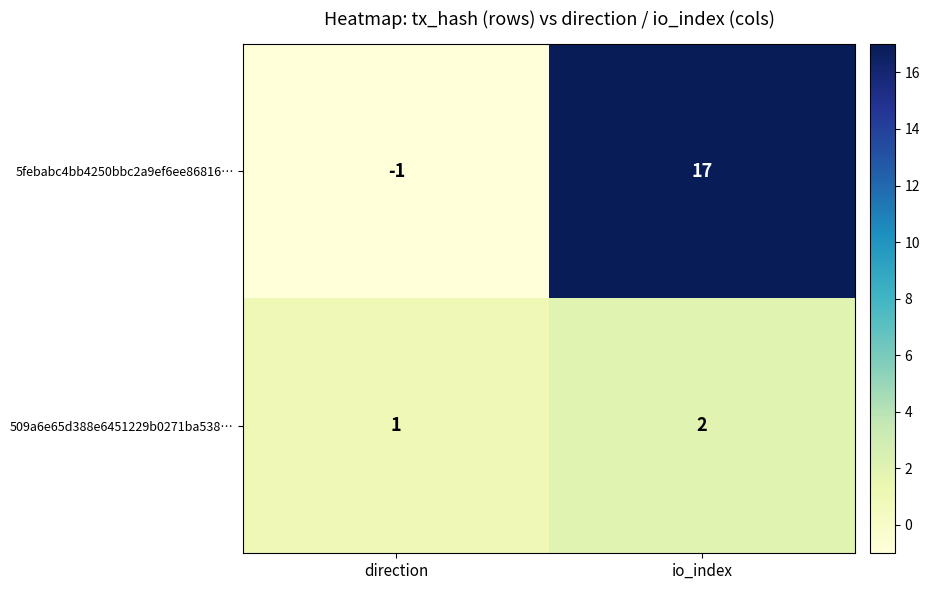

List the series in order of their peak value, lowest first.

509a6e65d388e6451229b0271ba538…, 5febabc4bb4250bbc2a9ef6ee86816…